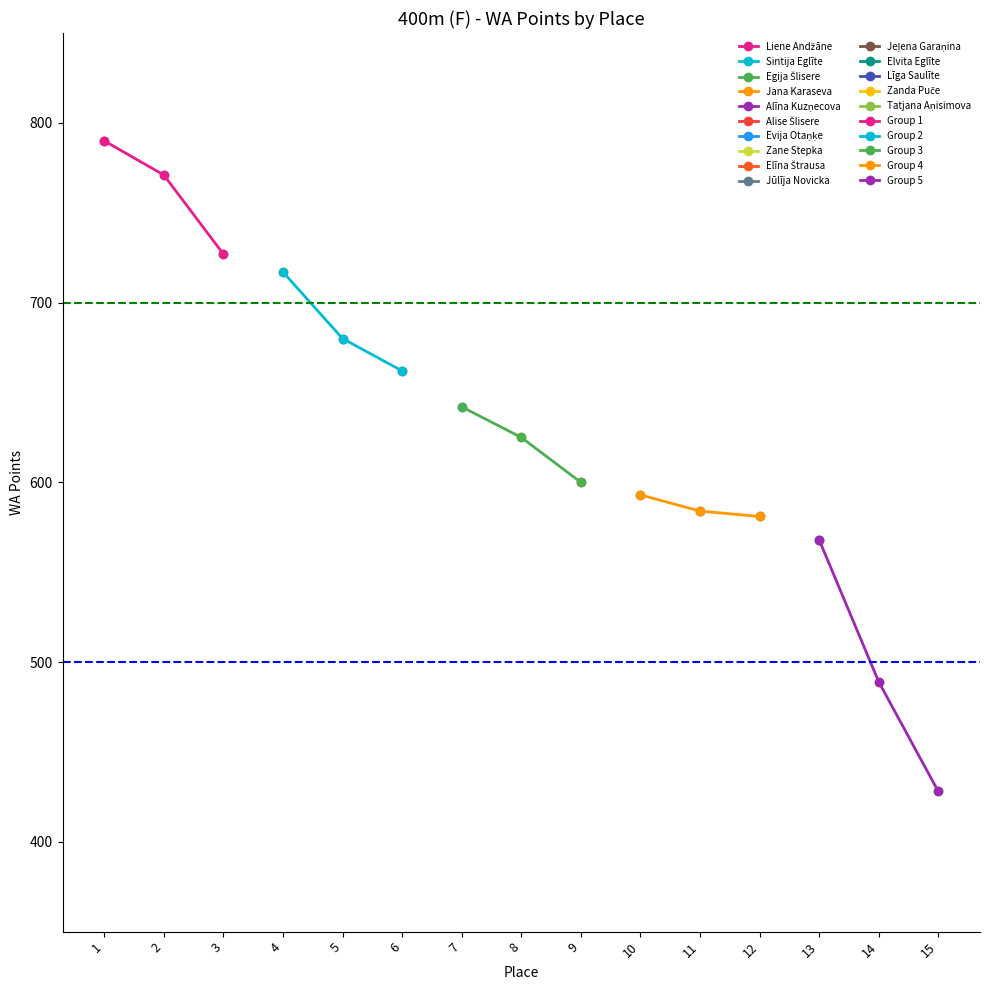

Does the chart display data point markers on the line(s)?

Yes